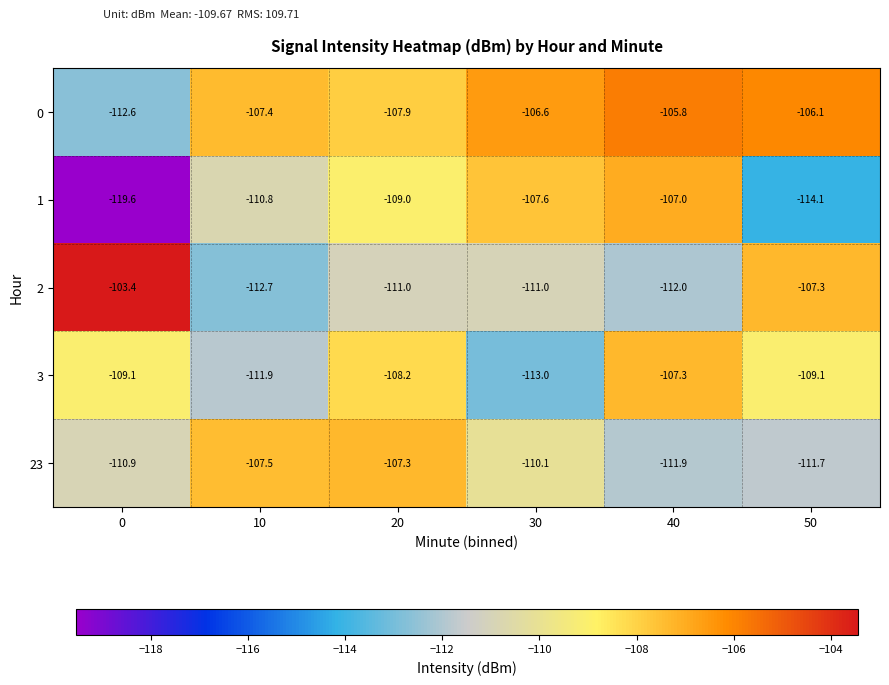

What is the difference between the maximum and second lowest values in the 23 series?

4.4